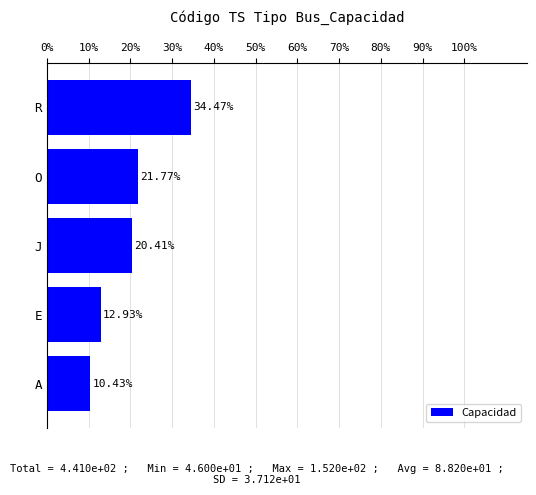

Rank the categories by value from lowest to highest.

A, E, J, O, R